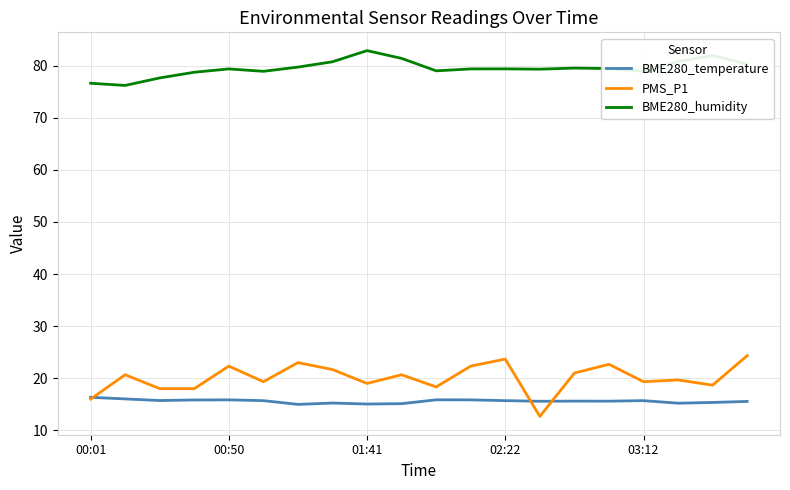

True or false: BME280_humidity and BME280_temperature intersect in this chart.

False